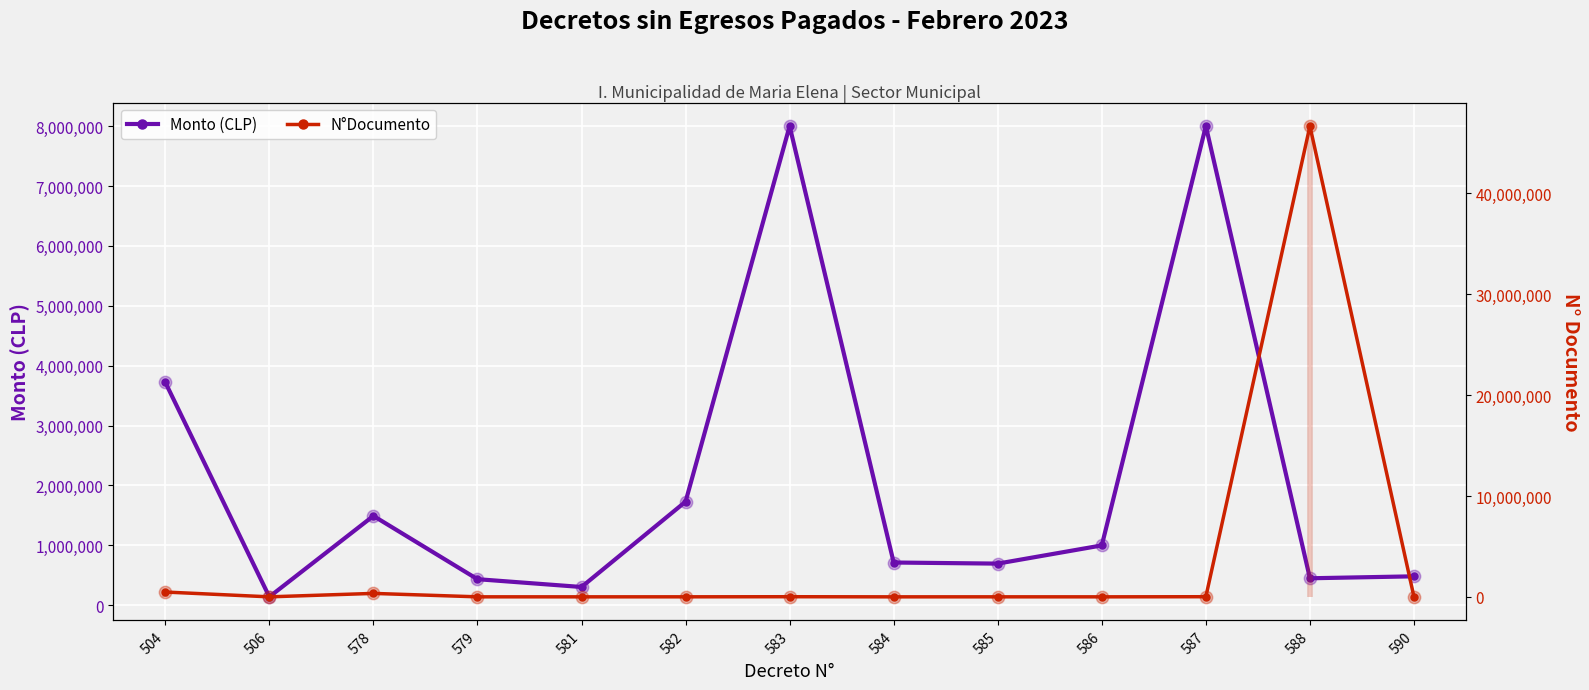

At how many categories does at least one series exceed 2753335?

4